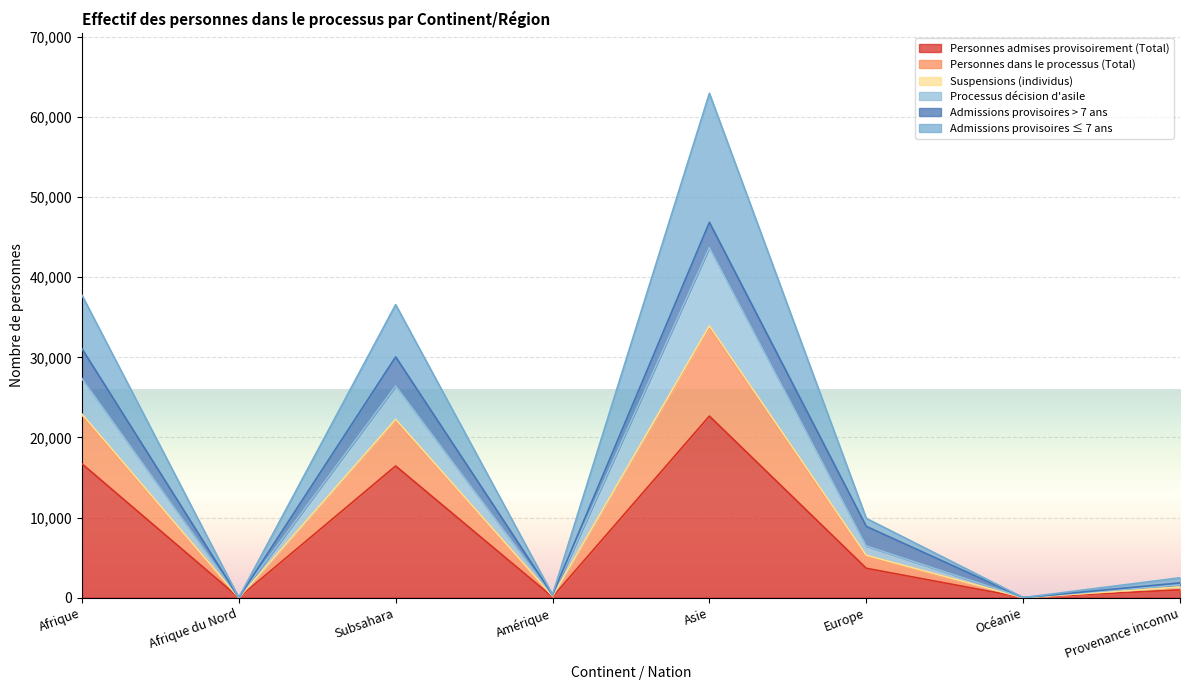

Which category has the highest value in the Personnes admises provisoirement (Total) series?

Asie